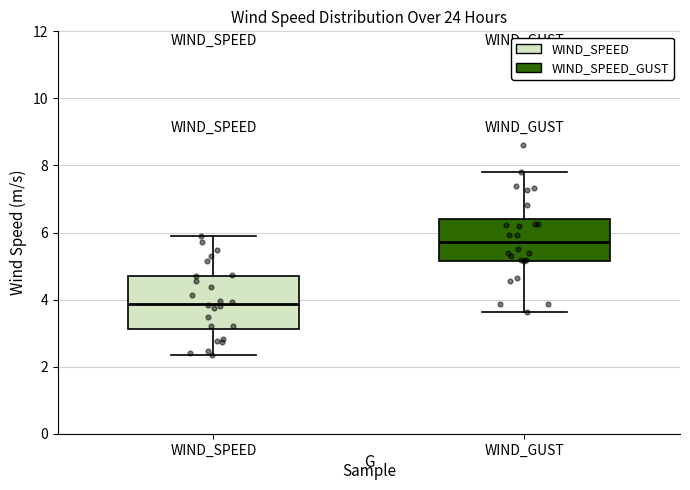

Which box is the tallest, from its lower edge to its upper edge?

WIND_SPEED